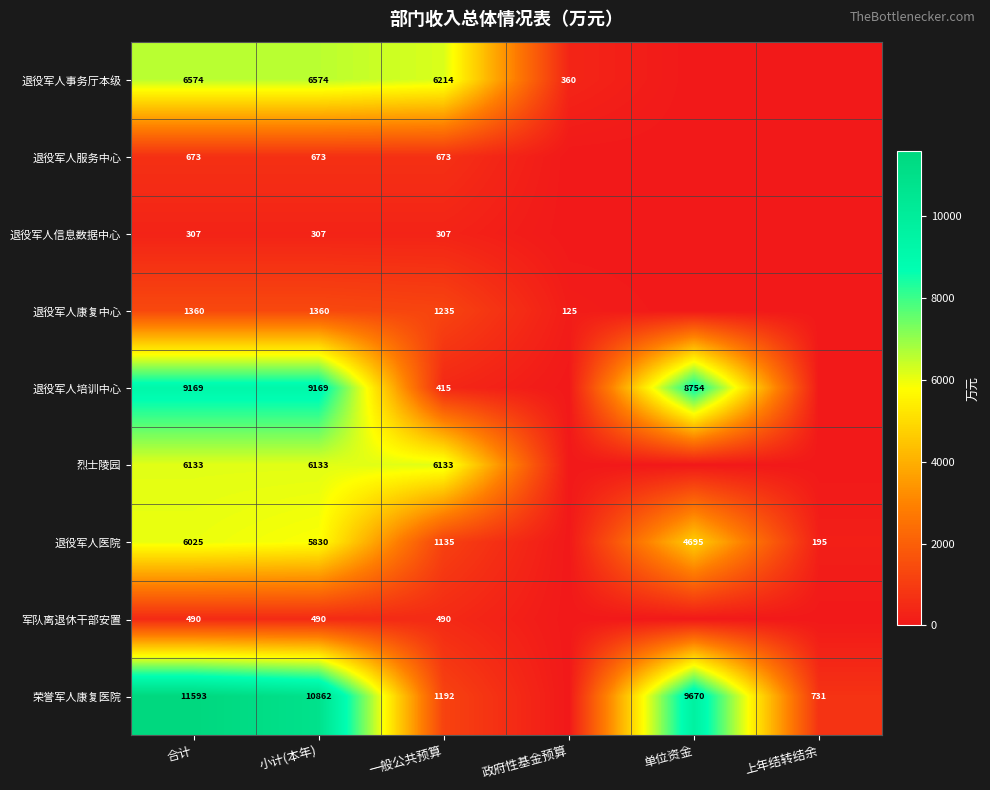

What is the spread (max minus min) of values at 小计(本年)?

10555